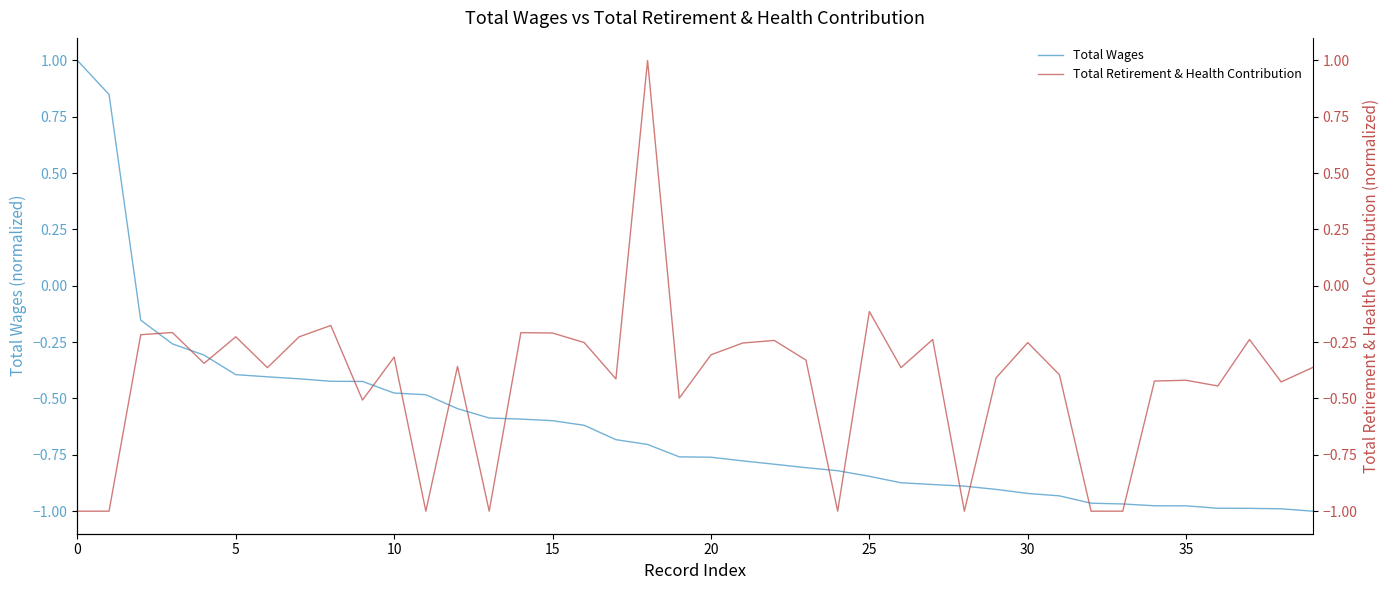

How many categories are shown in the chart?

40